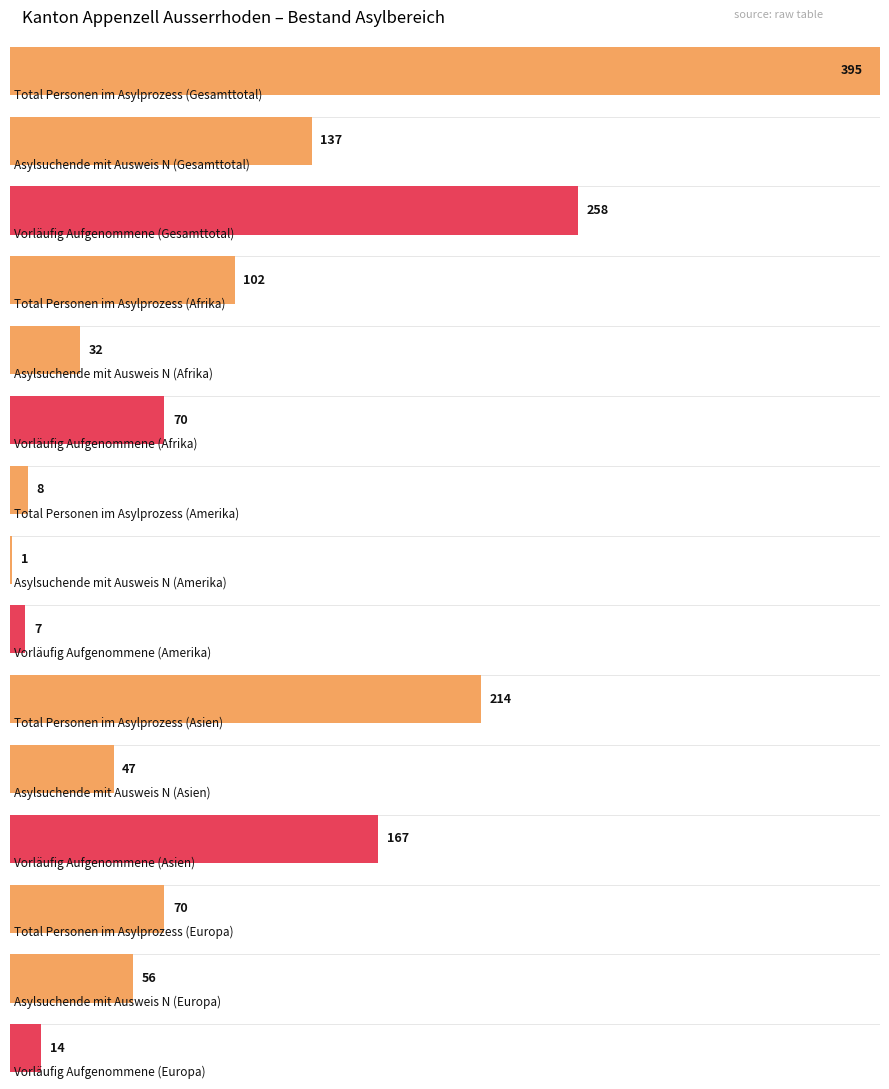

The Asylsuchende Total series shows 137 at Gesamttotal. True or false?

True